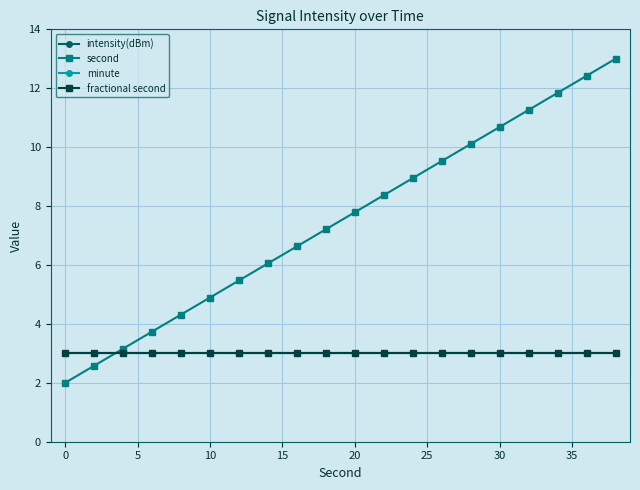

Does the chart have visible grid lines?

Yes